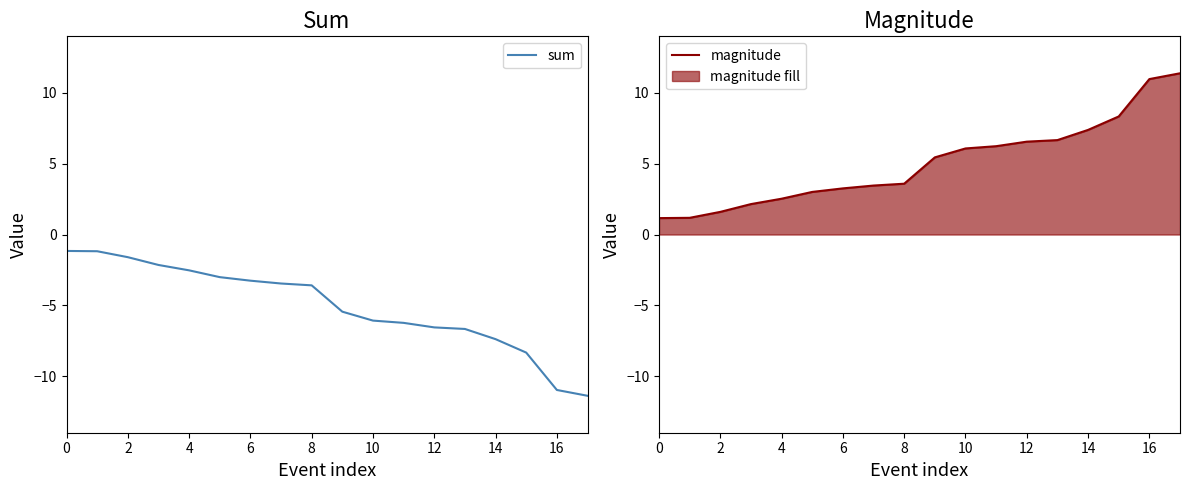

True or false: sum has a value of -3.6 at 8.

True